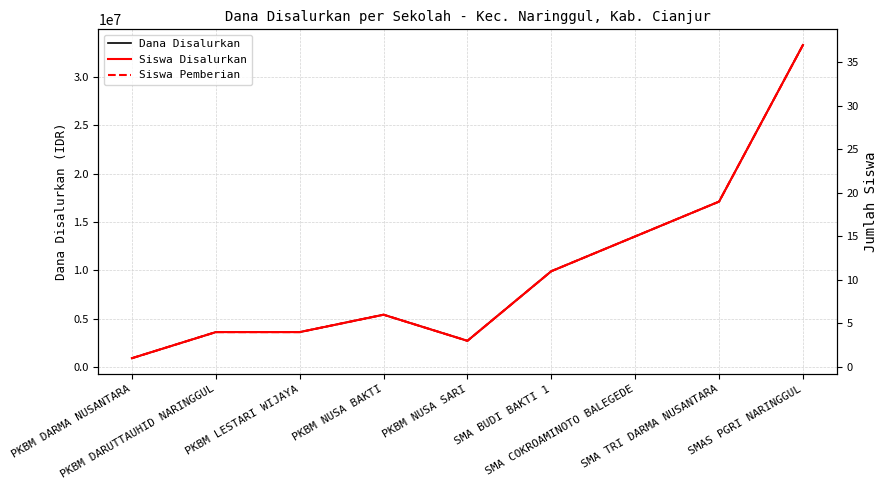

What is the total value across all series at PKBM NUSA SARI?

2700006